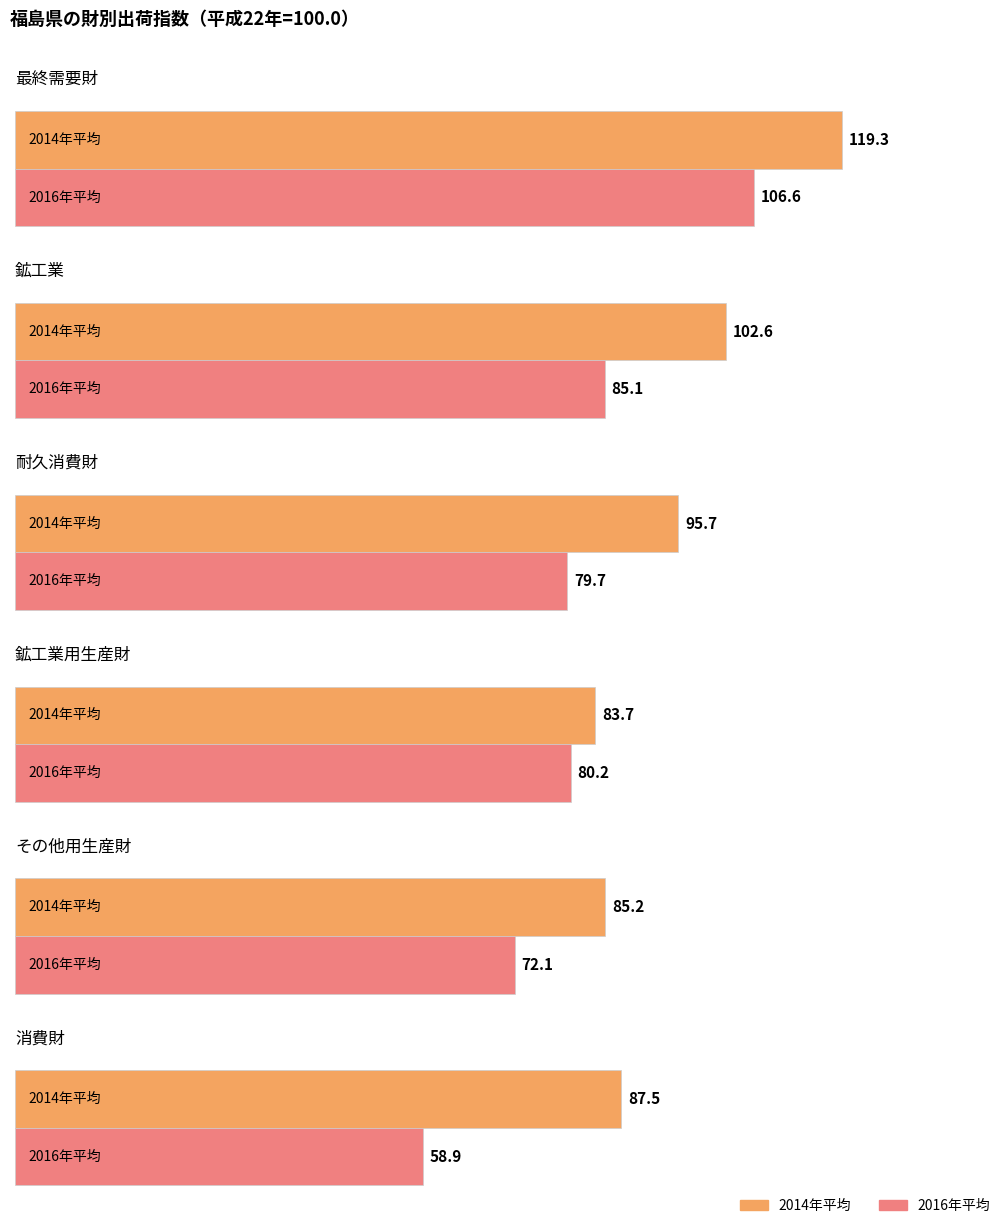

What is the label of the 1st bar from the left?

2014年平均